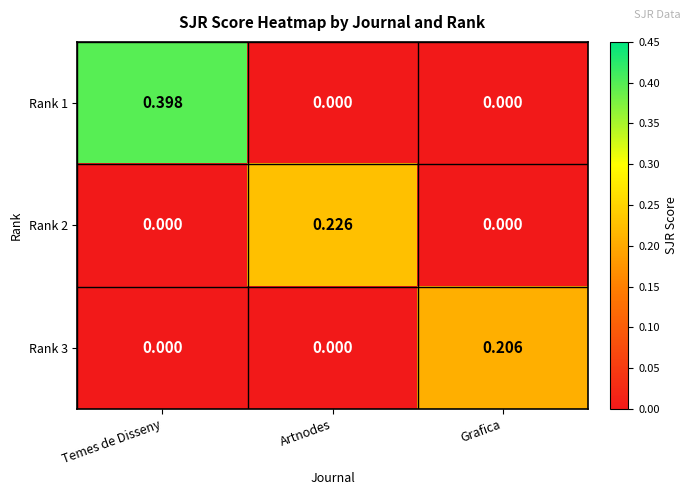

At which label does Rank 1 reach its peak?

Temes de Disseny